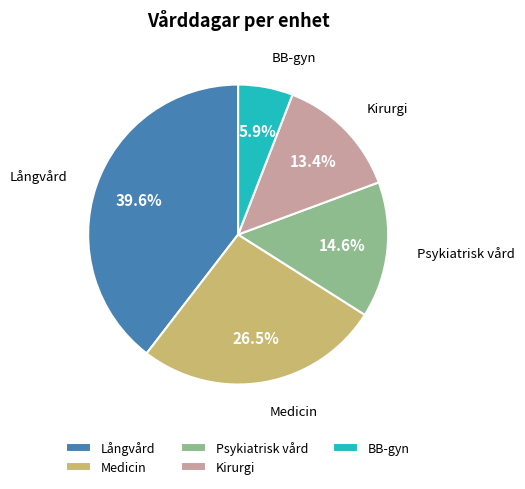

What percentage is NOT represented by Medicin?

73.5%